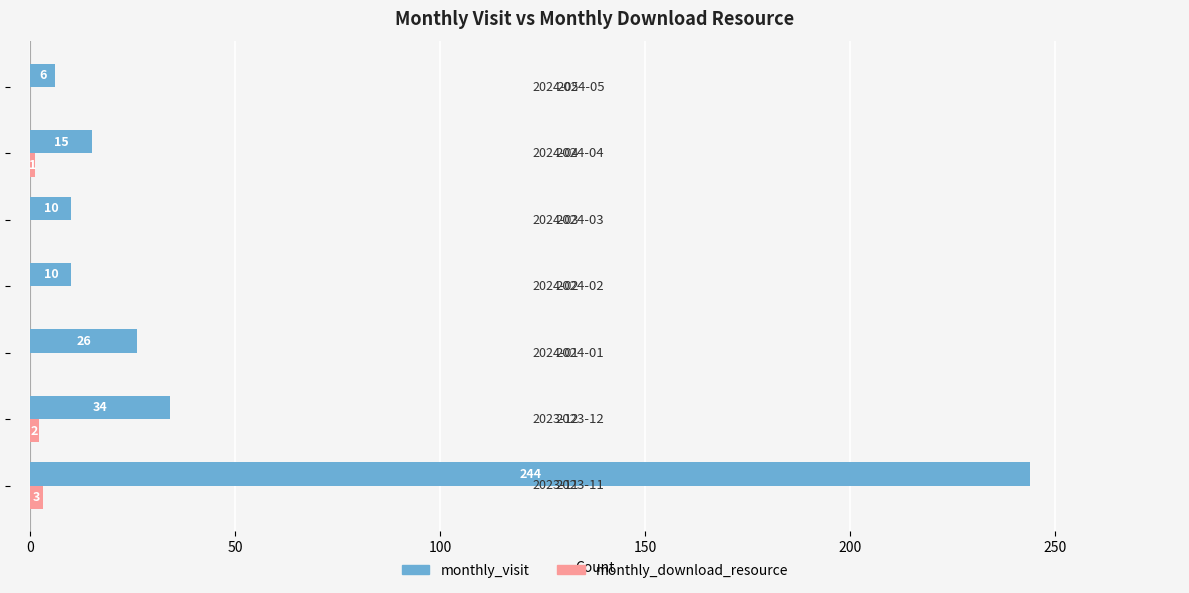

Which series has the largest total across all categories?

monthly_visit